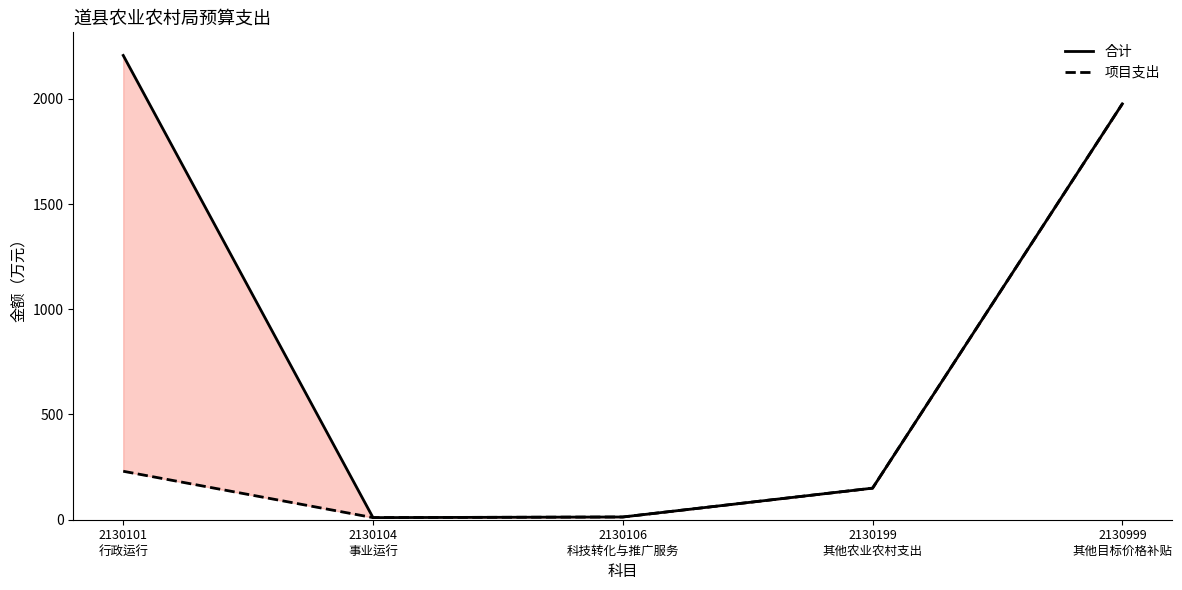

What value does the 项目支出 series have at 2130101
行政运行?

230.3